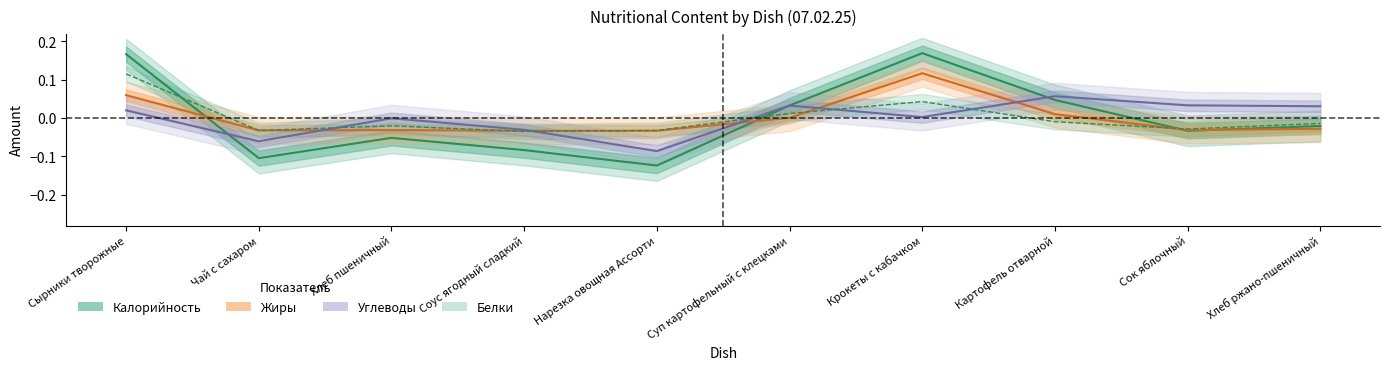

What is the maximum value for Белки?

0.1